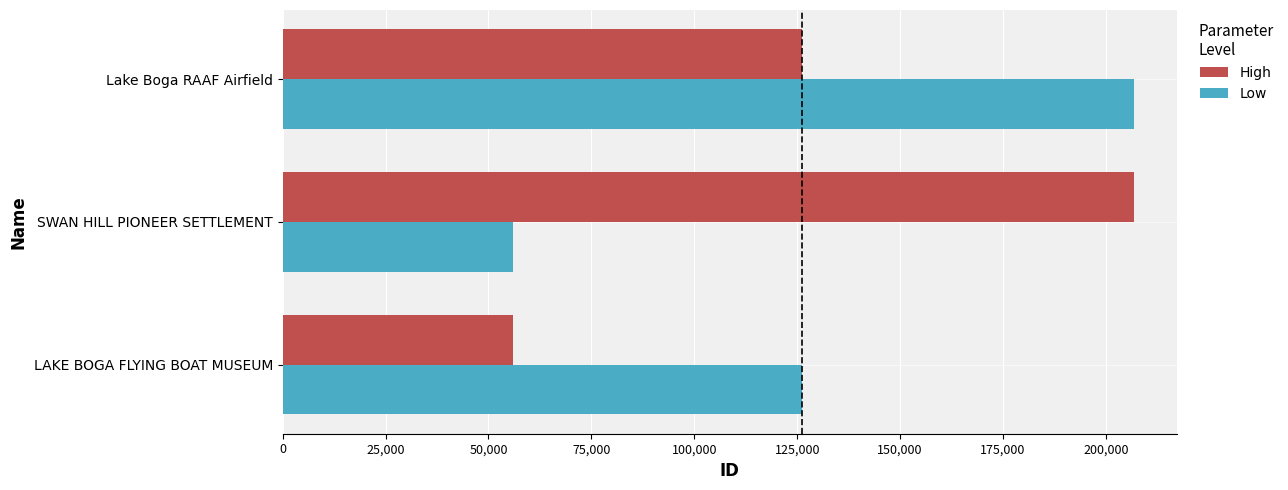

The value of Low at LAKE BOGA FLYING BOAT MUSEUM is 126149. True or false?

True